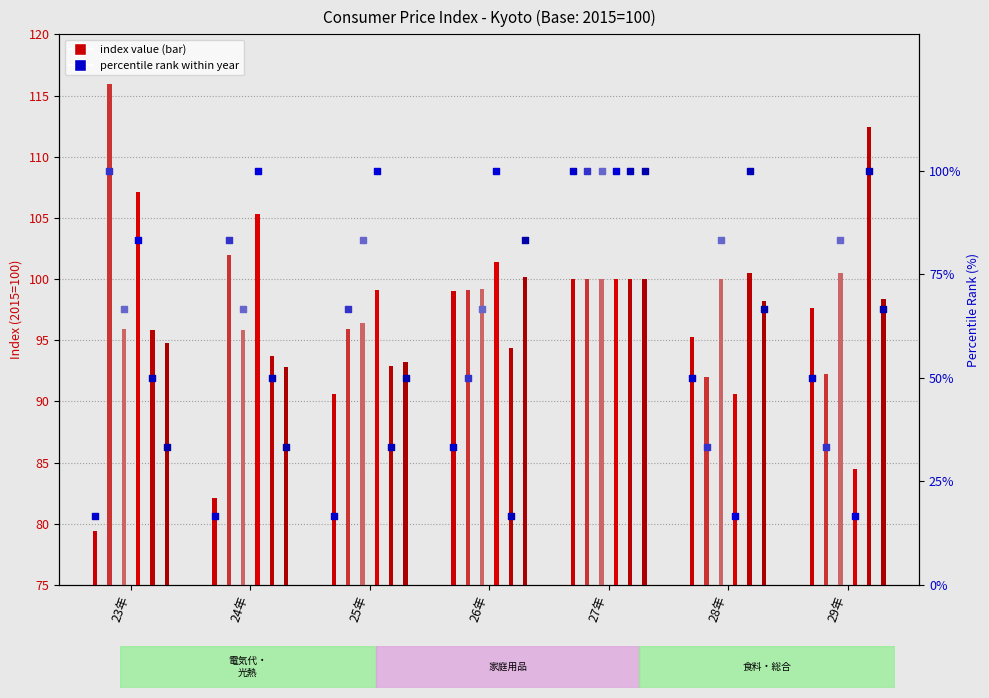

What is the change in value from 26年 to 28年?

+16.7